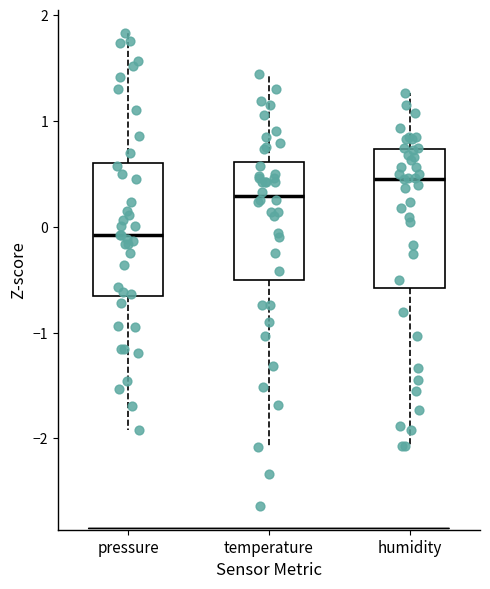

Where is the lower edge of the box for temperature on the y-axis? The values are not printed on the chart, so give them approximately, as read against the axis.

-0.5